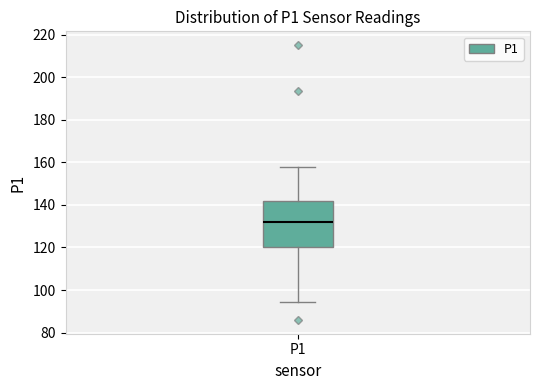

Where is the lower edge of the box for P1 on the y-axis? The values are not printed on the chart, so give them approximately, as read against the axis.

120